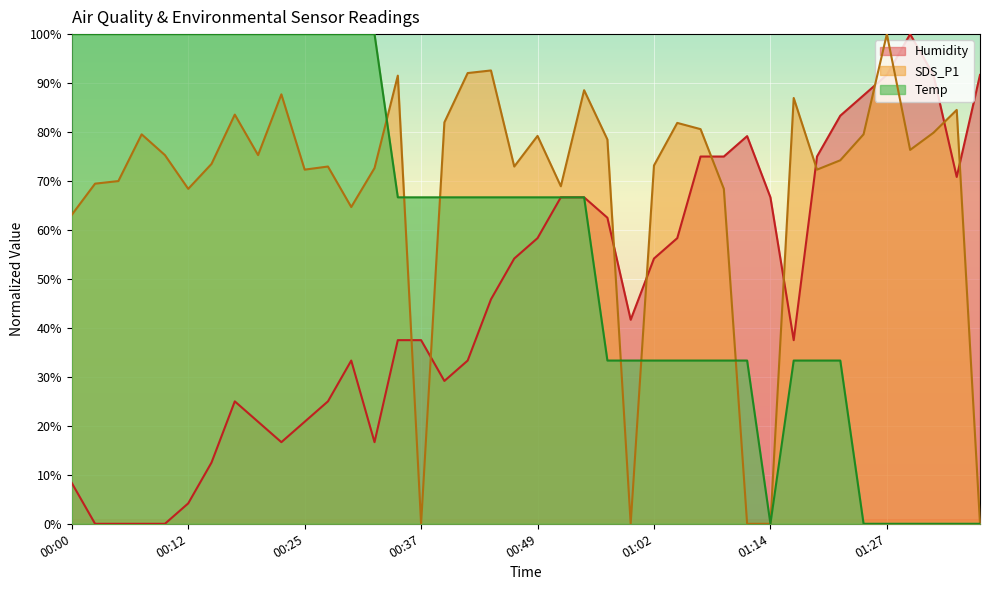

Which category has the highest value across all series?

00:00